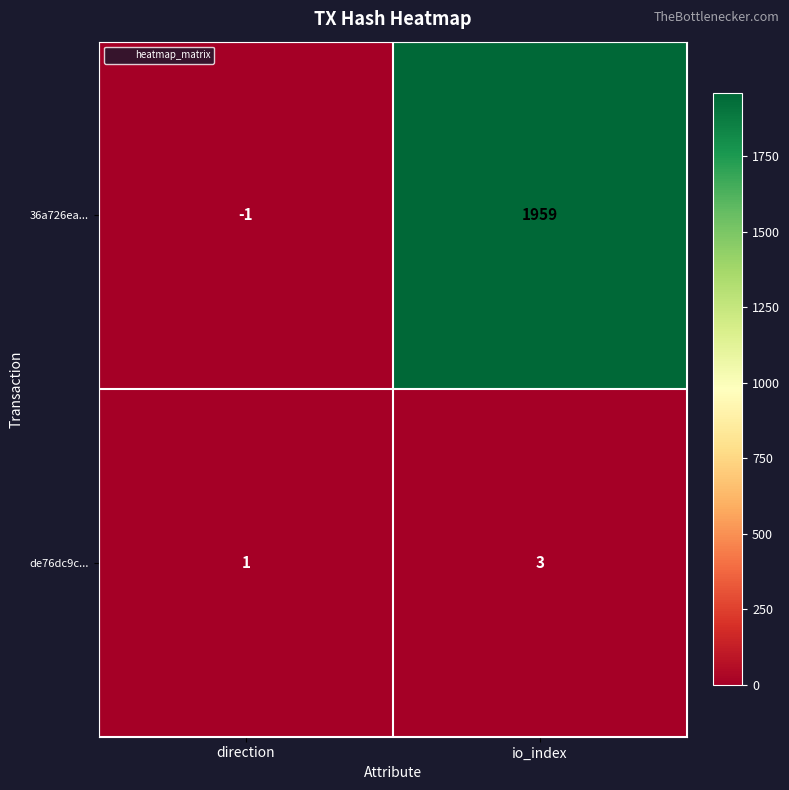

At which label is 36a726ea... closest to 979?

direction